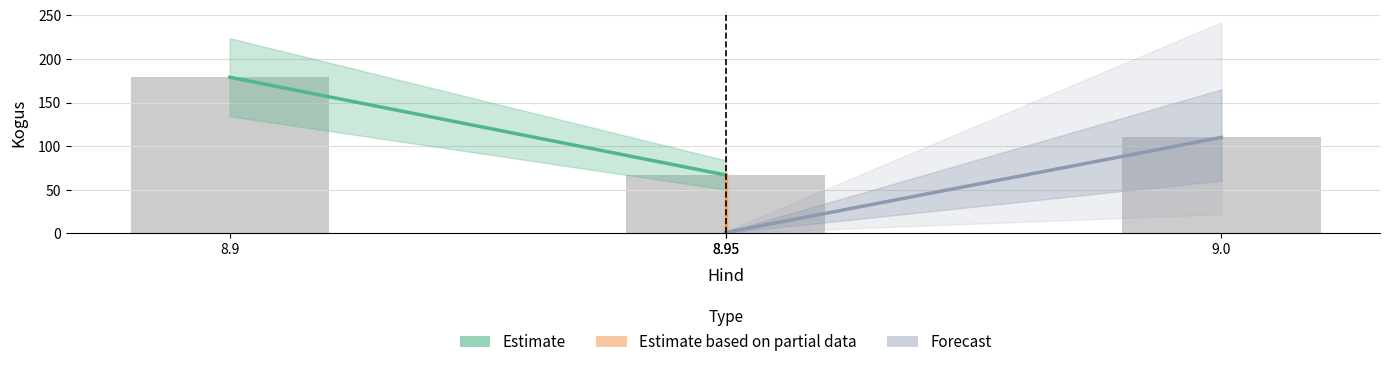

At which label is the value closest to 90?

9.0